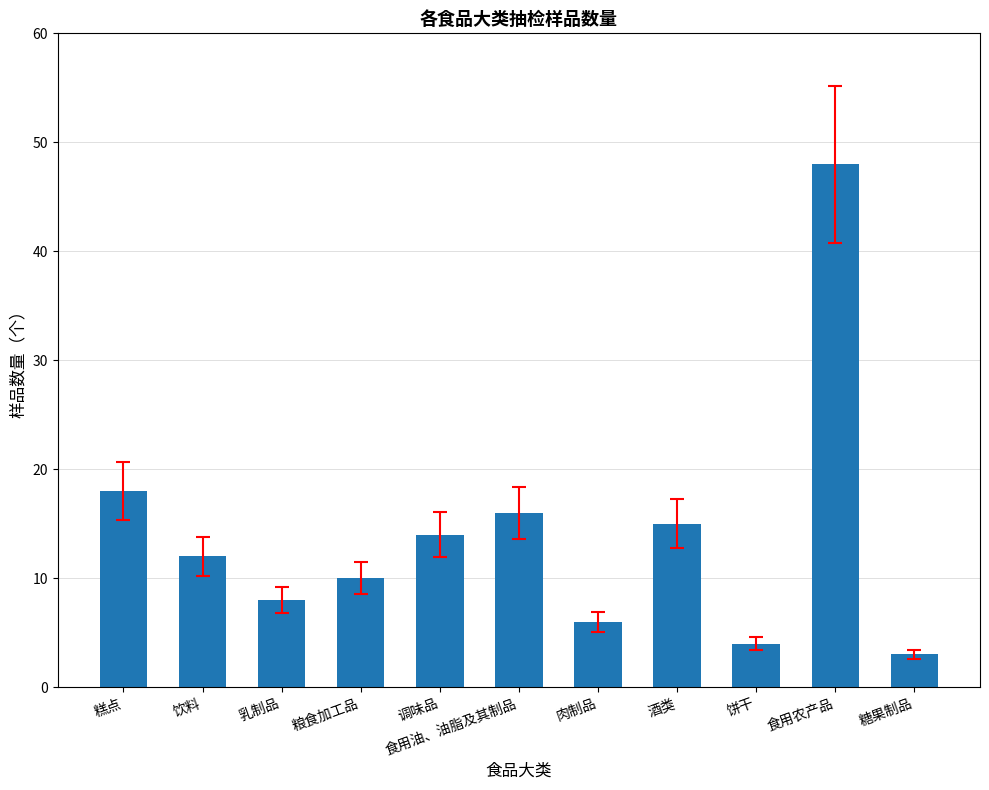

Where does the data first go above 12?

糕点